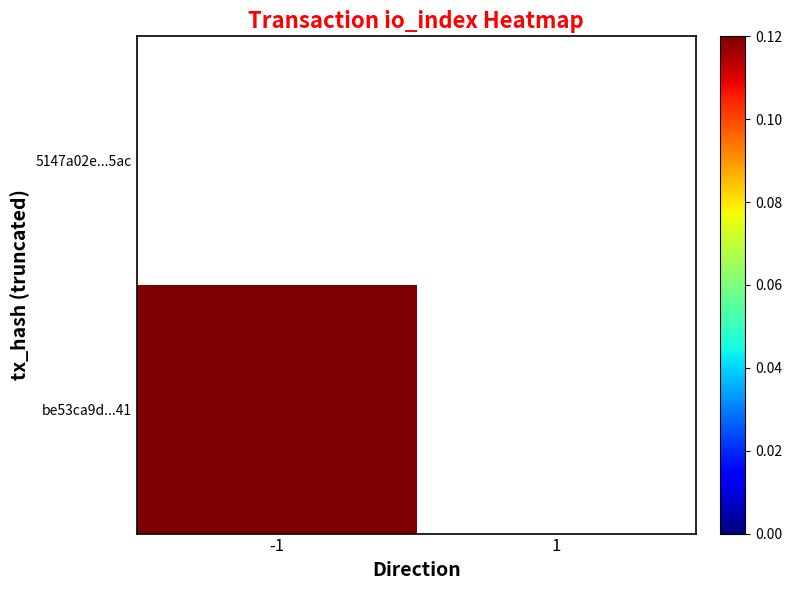

Between -1 and 1, which series saw the biggest shift?

be53ca9d...41